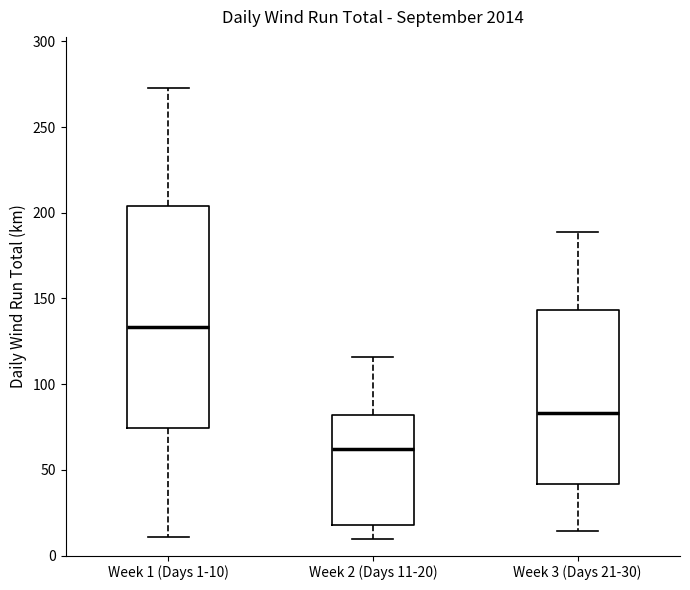

Which box has the highest median line?

Week 1 (Days 1-10)